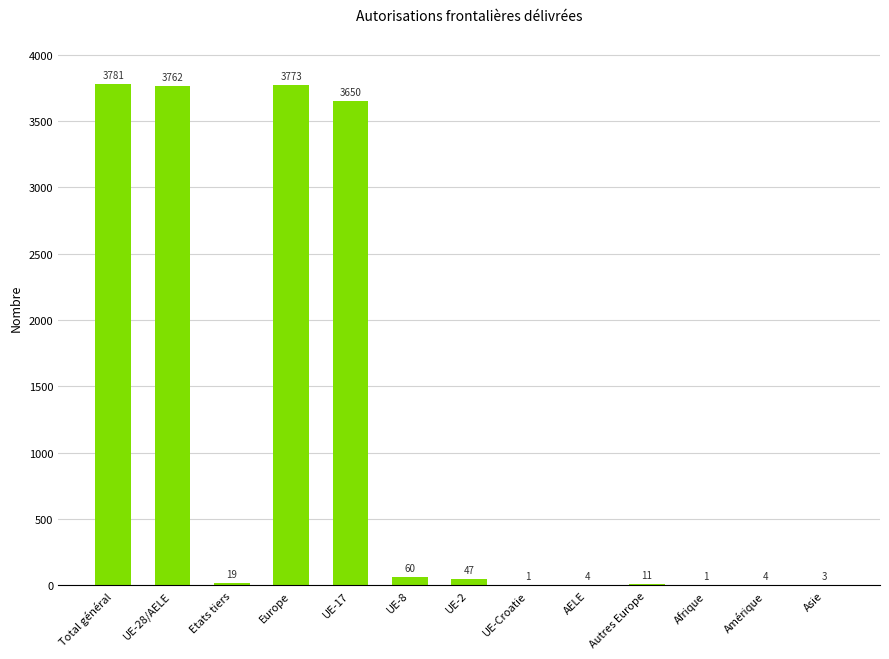

The value at UE-2 is 47. True or false?

True